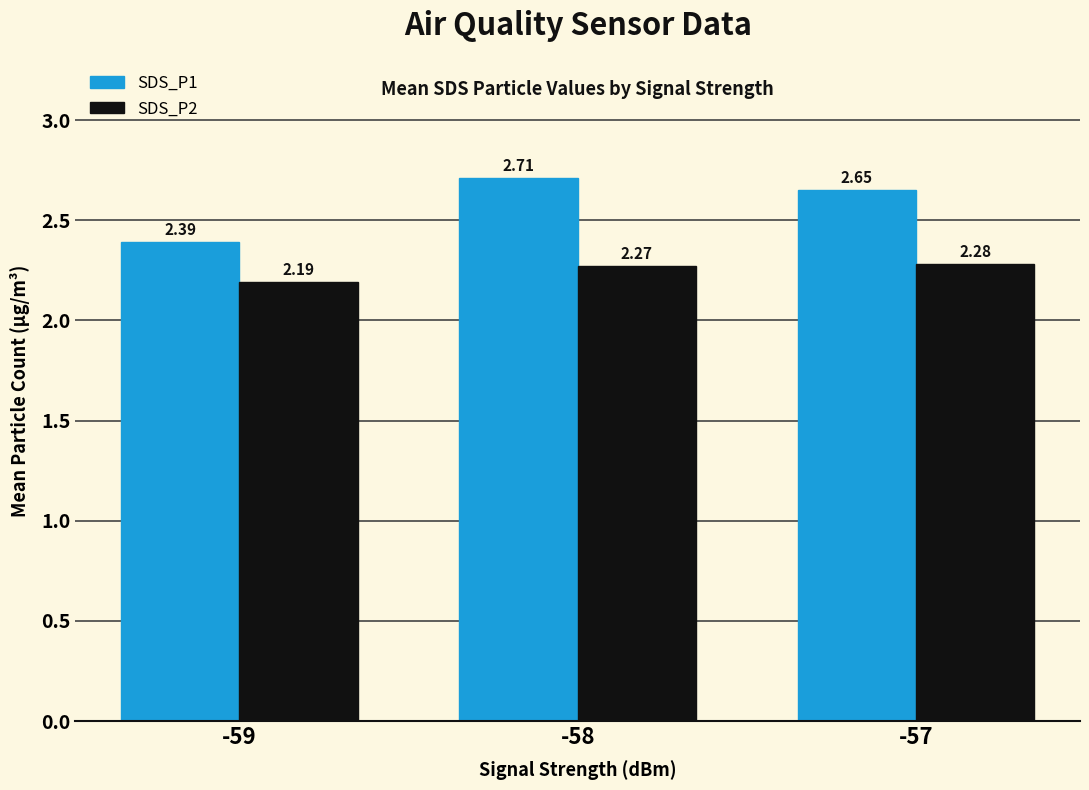

Rank the categories by SDS_P1 value from lowest to highest.

-59, -57, -58